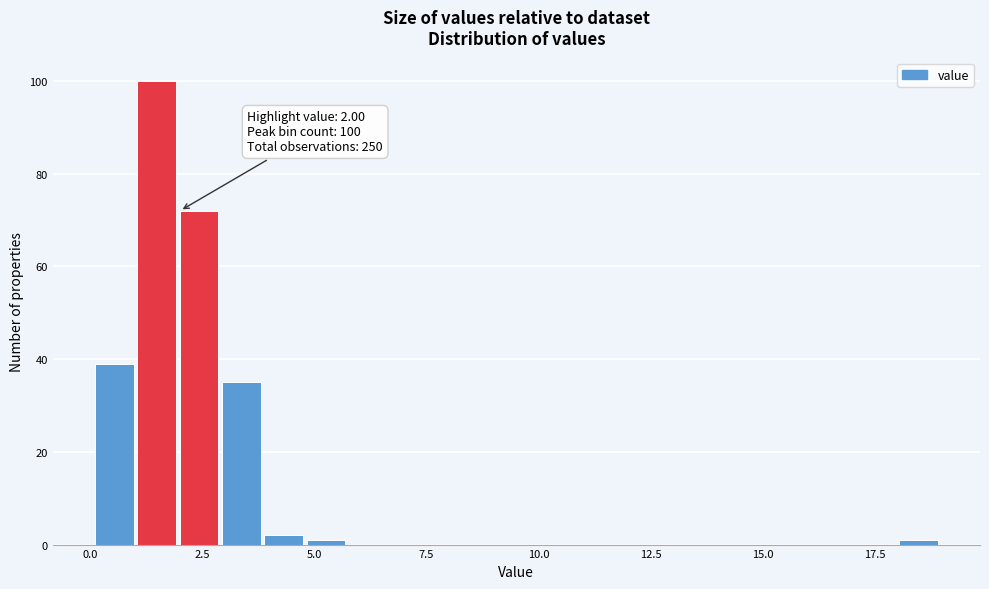

Read against the x-axis, roughly where is the centre of the tallest bar?

1.5